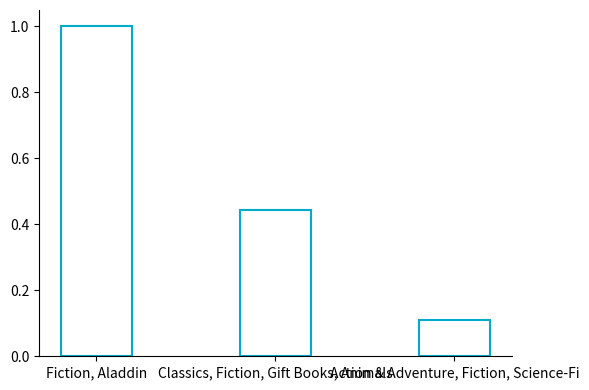

What is the difference between the maximum and minimum values?

0.9